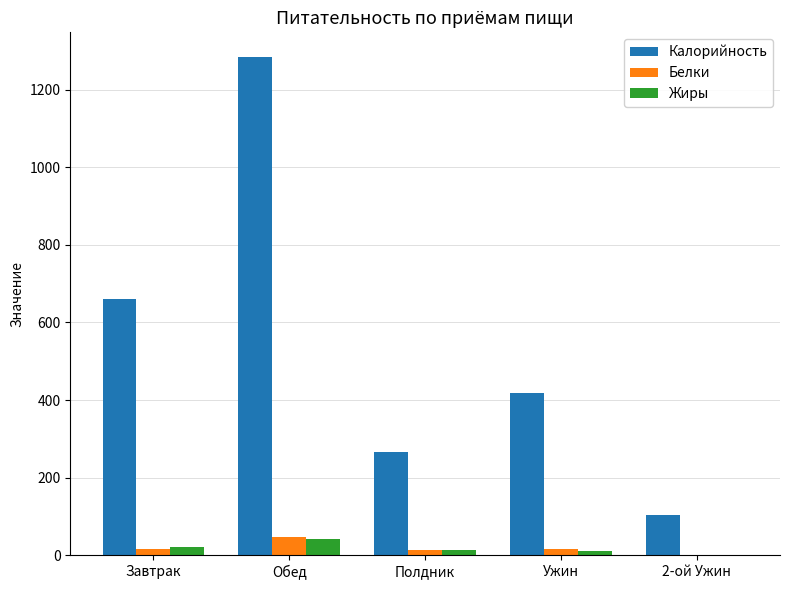

At which category is the sum across all series the highest?

Обед